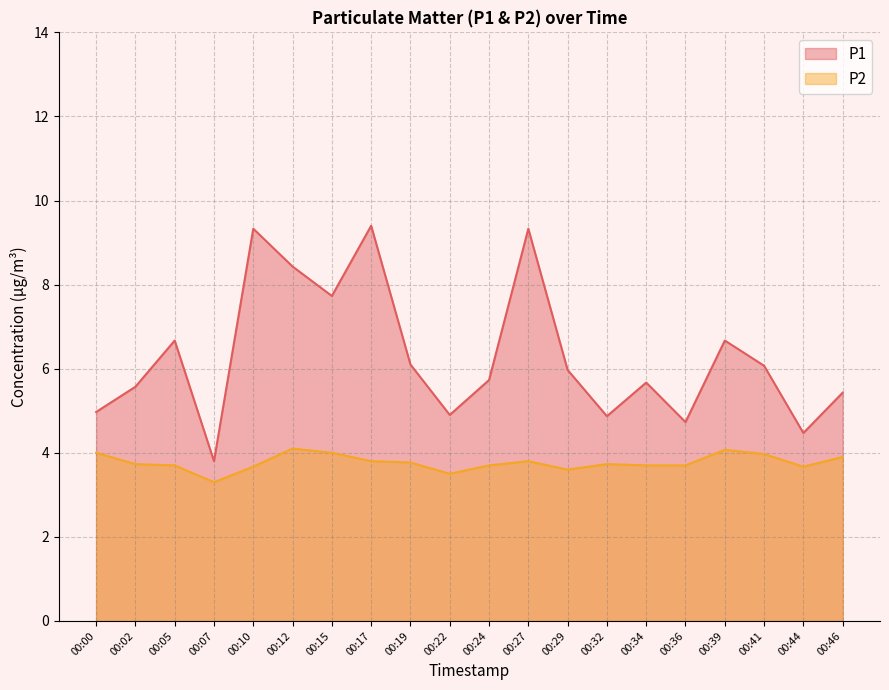

True or false: P2 and P1 cross at least once.

False